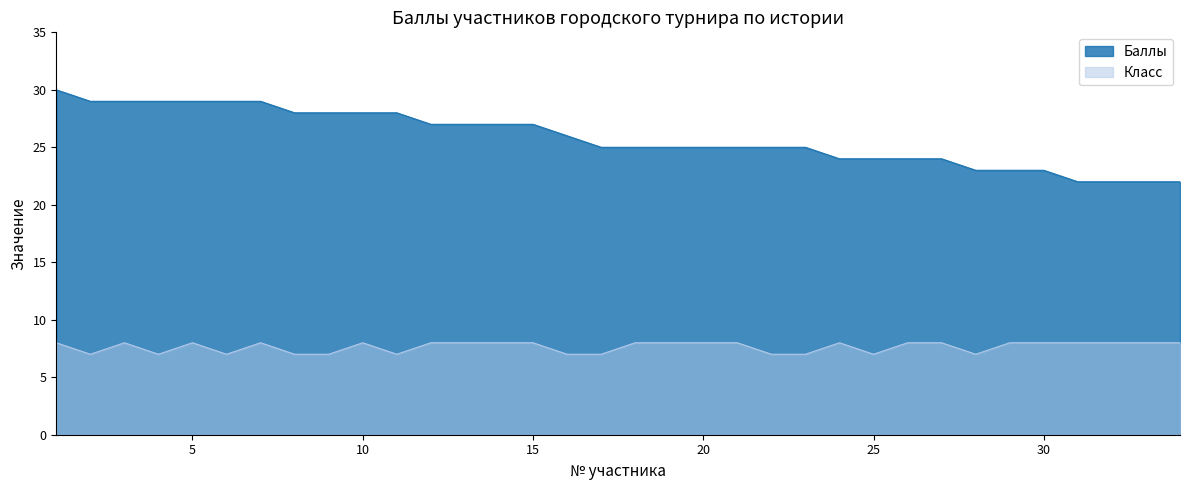

Reading left to right, what are all the values shown in this chart?

Баллы: 1=30	2=29	3=29	4=29	5=29	6=29	7=29	8=28	9=28	10=28	11=28	12=27	13=27	14=27	15=27	16=26	17=25	18=25	19=25	20=25	21=25	22=25	23=25	24=24	25=24	26=24	27=24	28=23	29=23	30=23	31=22	32=22	33=22	34=22
Класс: 1=8	2=7	3=8	4=7	5=8	6=7	7=8	8=7	9=7	10=8	11=7	12=8	13=8	14=8	15=8	16=7	17=7	18=8	19=8	20=8	21=8	22=7	23=7	24=8	25=7	26=8	27=8	28=7	29=8	30=8	31=8	32=8	33=8	34=8